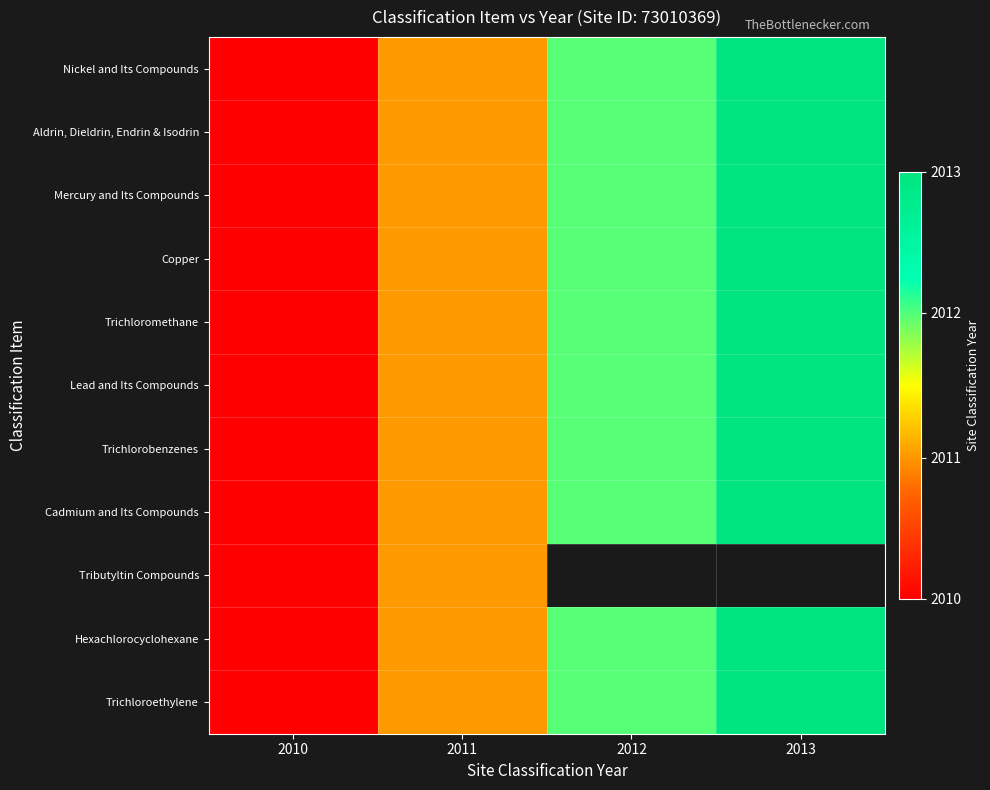

Which series has the largest total across all categories?

Nickel and Its Compounds